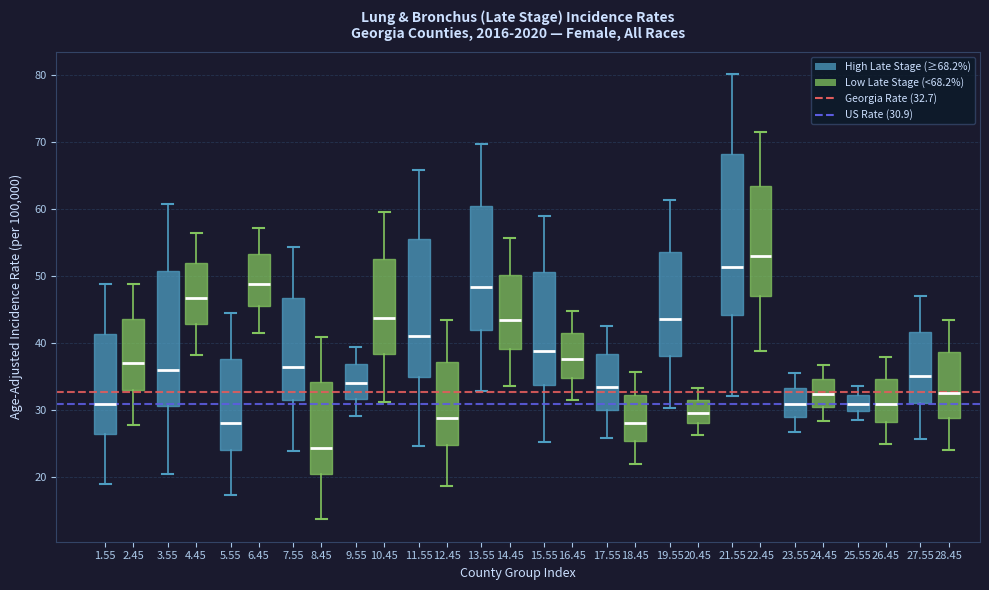

Which box is the tallest, from its lower edge to its upper edge?

22.45 (High Late Stage (≥68.2%))